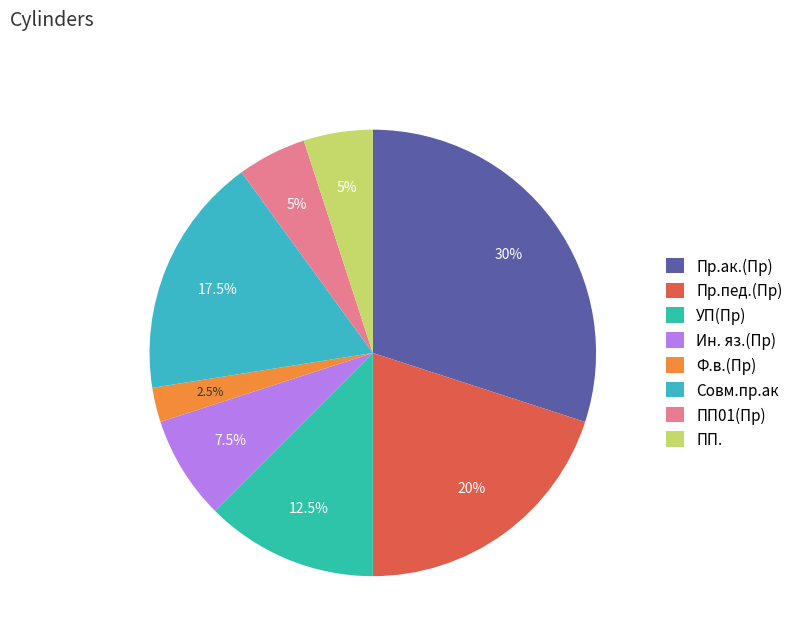

Which slice is the largest?

Пр.ак.(Пр)